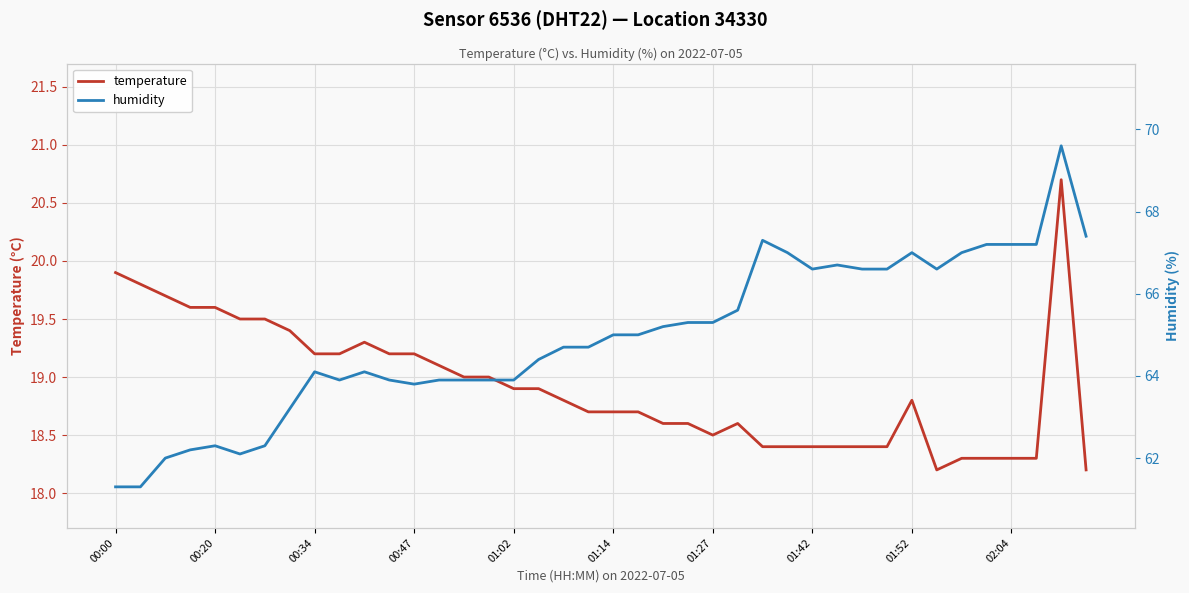

Is it true that temperature equals 30.0 at 14?

False